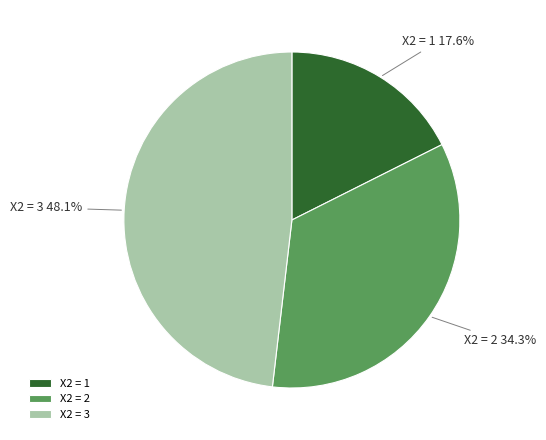

Rank the categories by value from lowest to highest.

X2 = 1, X2 = 2, X2 = 3